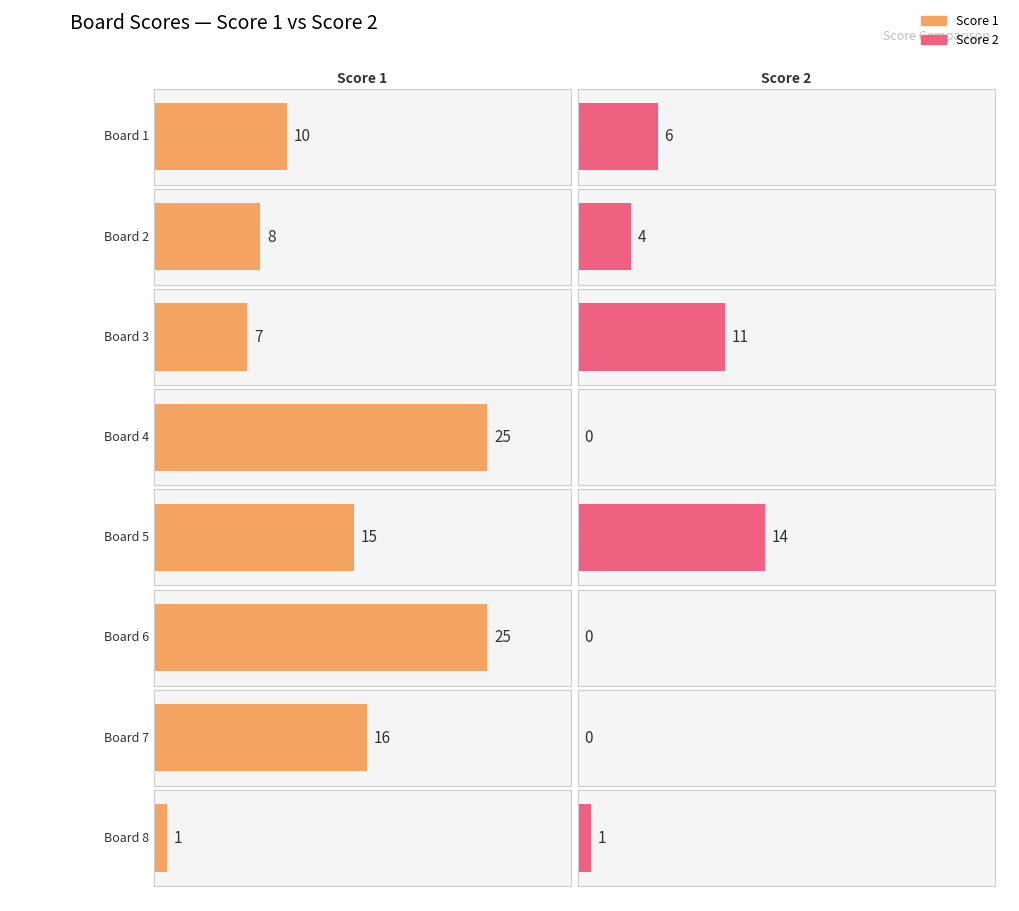

What is the sum of the Score 2 values at Board 2 and Board 7?

4